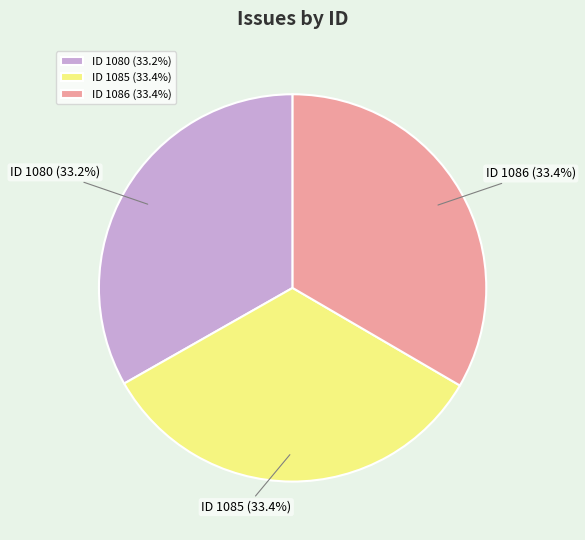

Does ID 1086 represent more than half of the total?

No